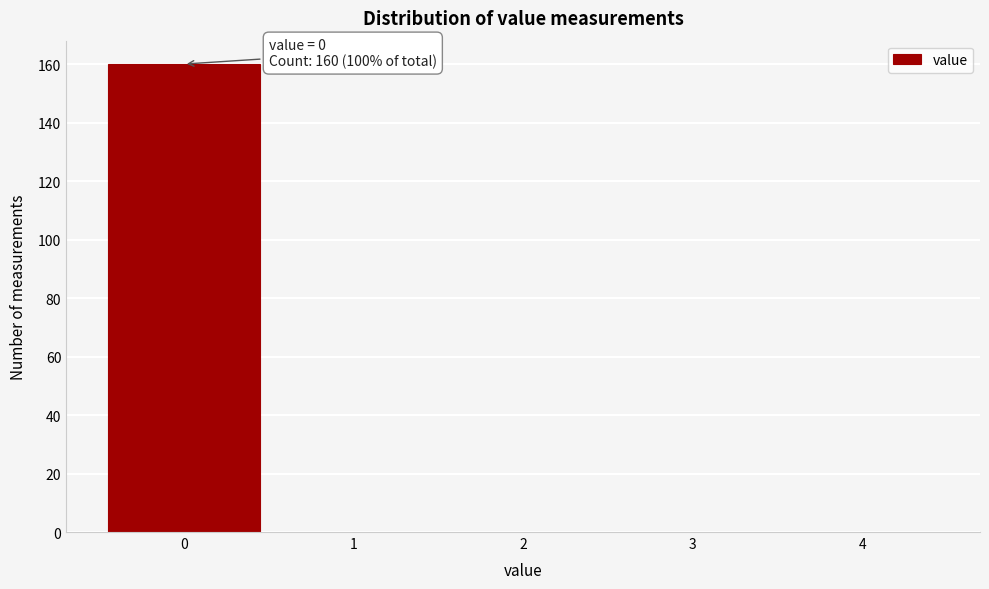

Which range on the x-axis has the tallest bar?

-0.5 to 0.5